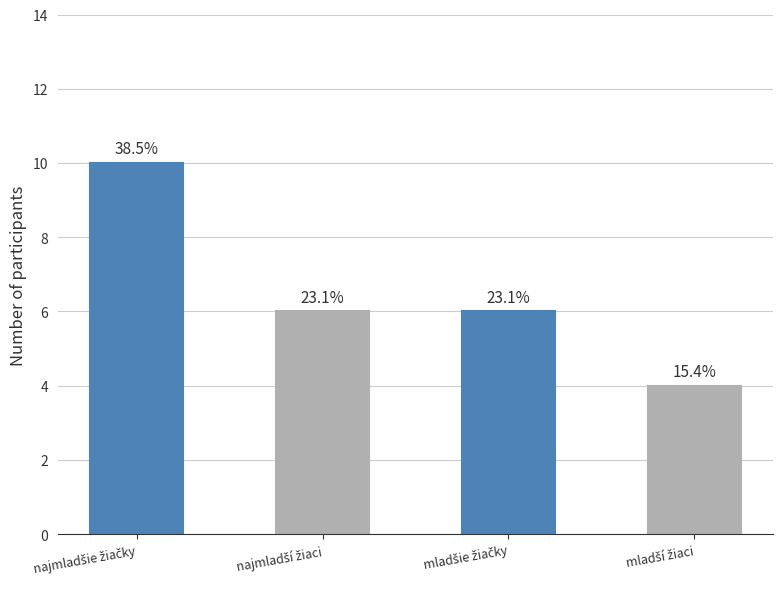

The value at najmladšie žiačky is 10. True or false?

True